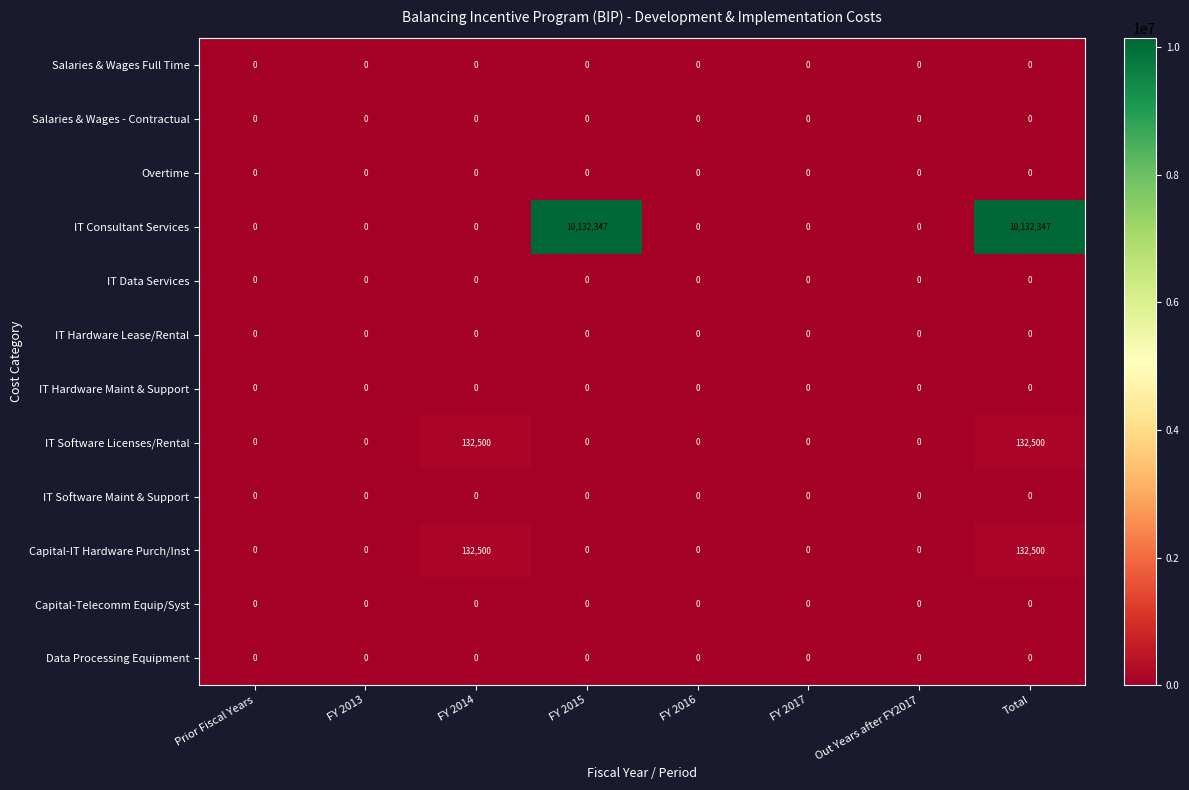

Which series has the largest total across all categories?

IT Consultant Services